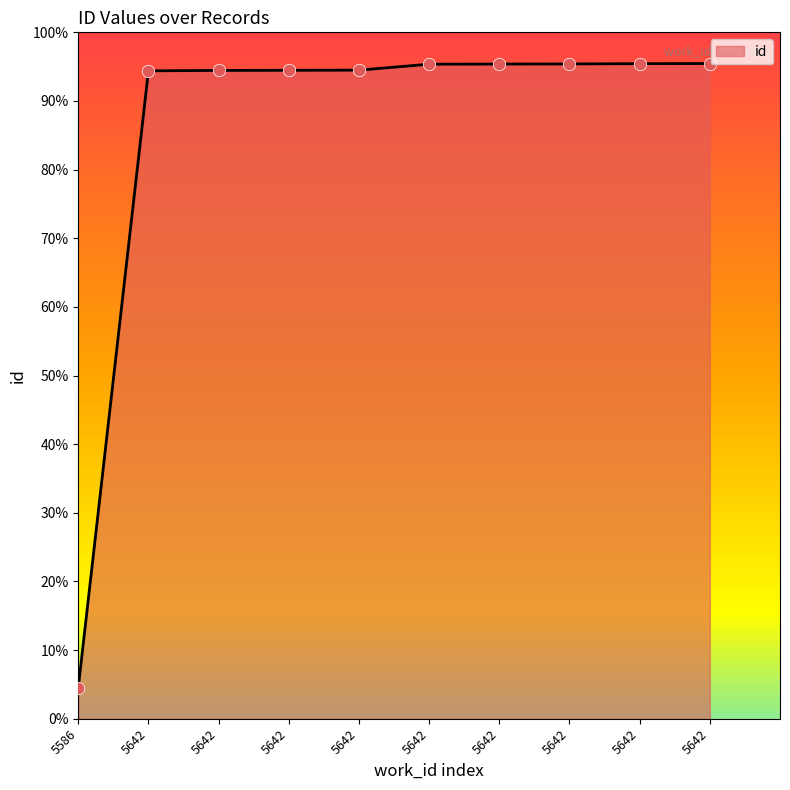

Which has a higher value, 5586 or 5642?

5642